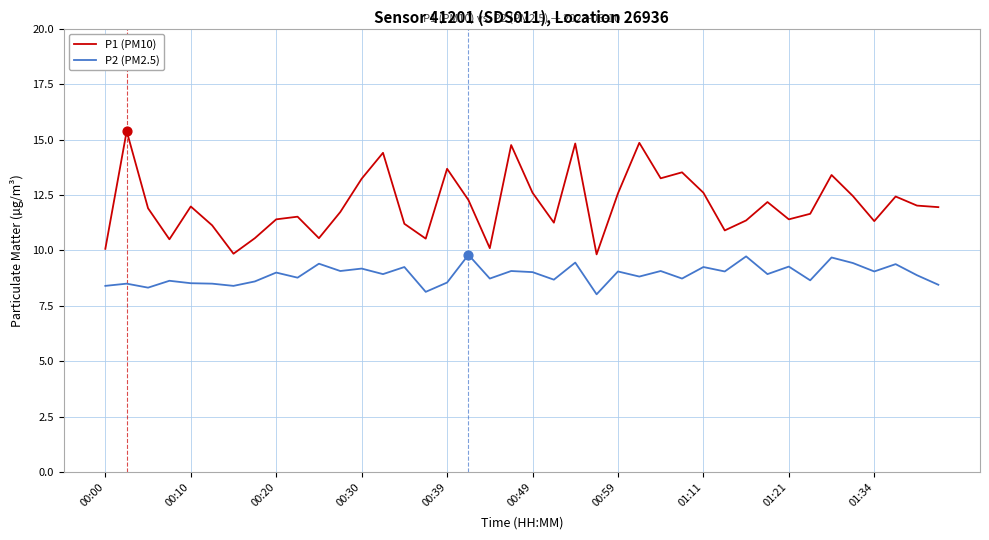

Which series has the widest spread of values?

P1 (PM10)